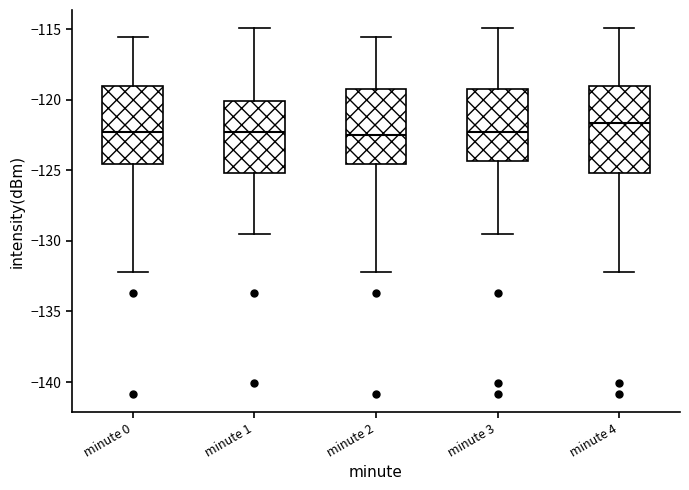

Comparing the boxes themselves (not the whiskers), which one is the tallest?

minute 4